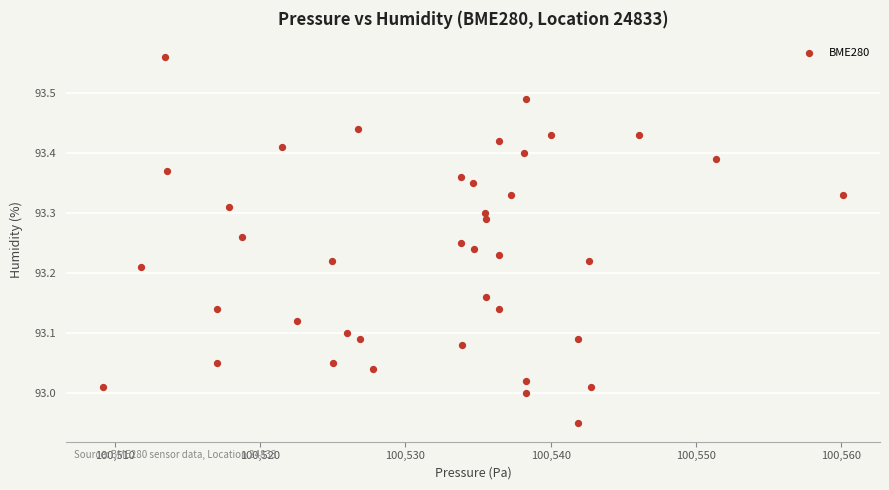

What is the range of X values (max minus min)?

51.0